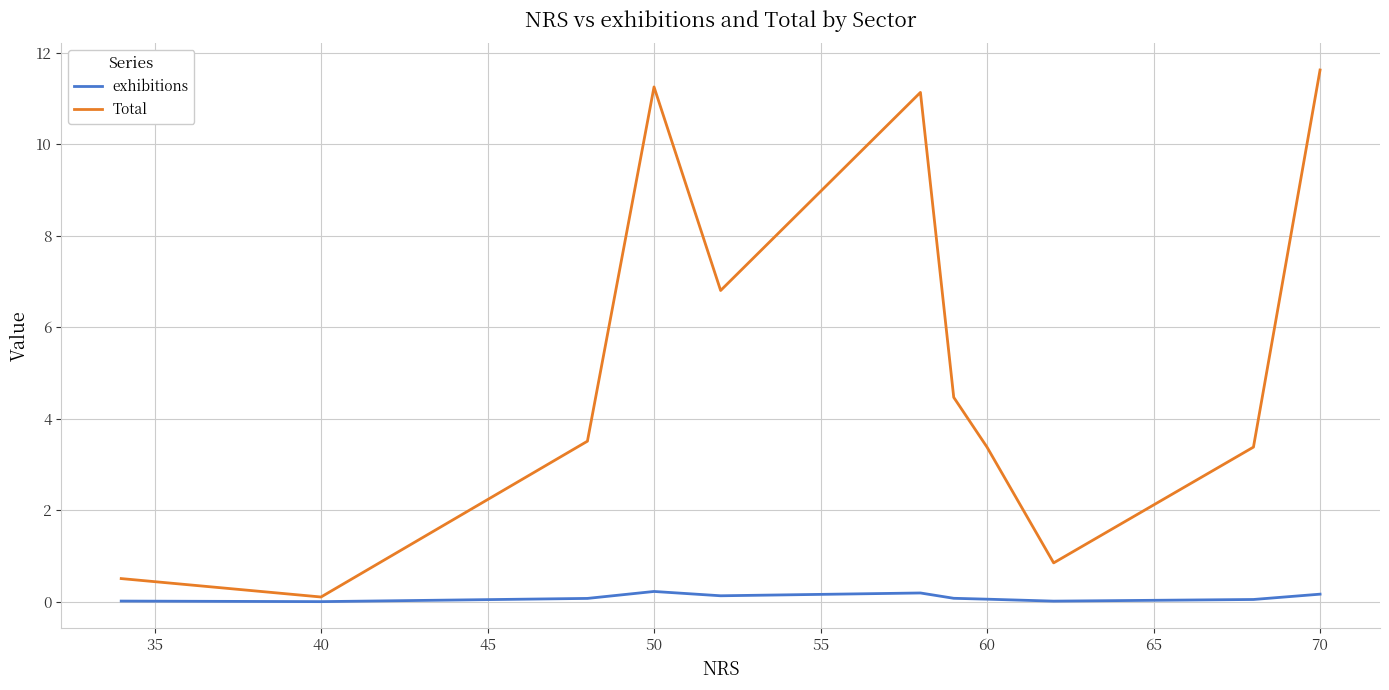

True or false: exhibitions has more than 0 points higher than both neighbors.

True